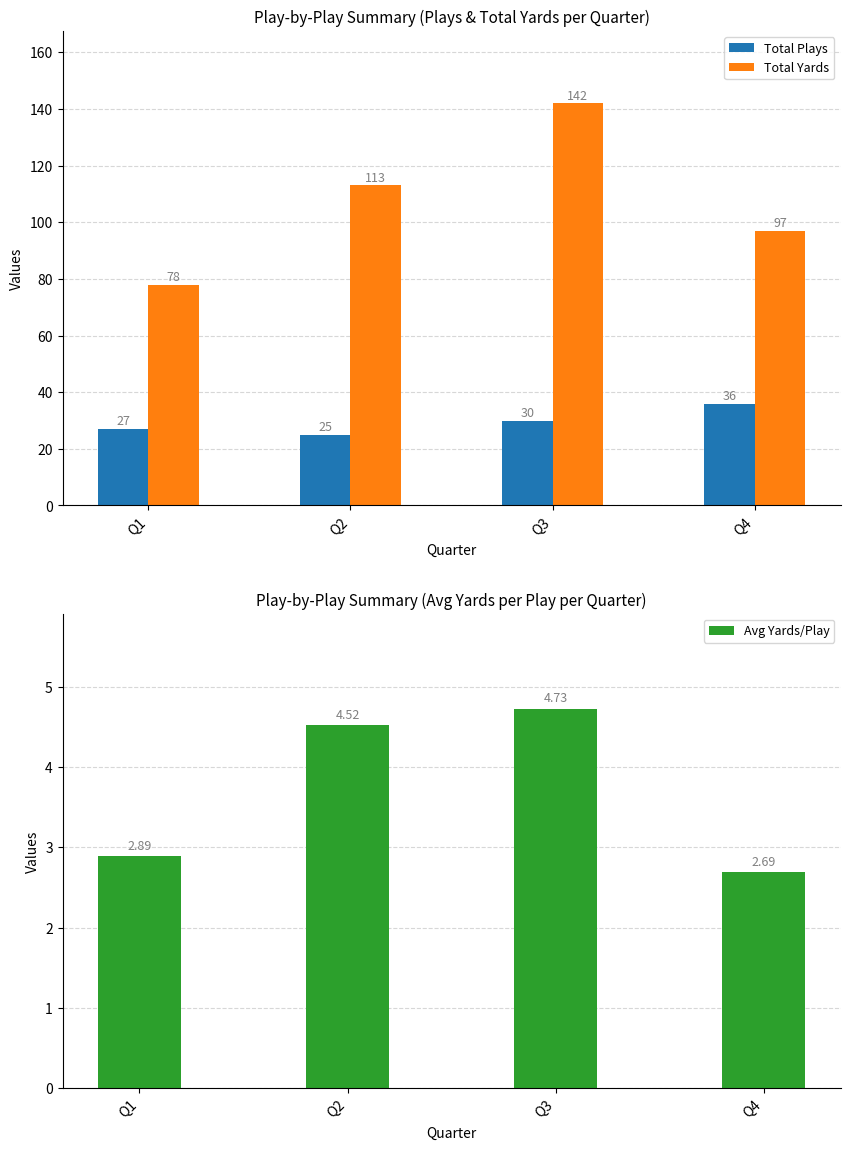

Where is Total Yards nearest to the value 110?

Q2